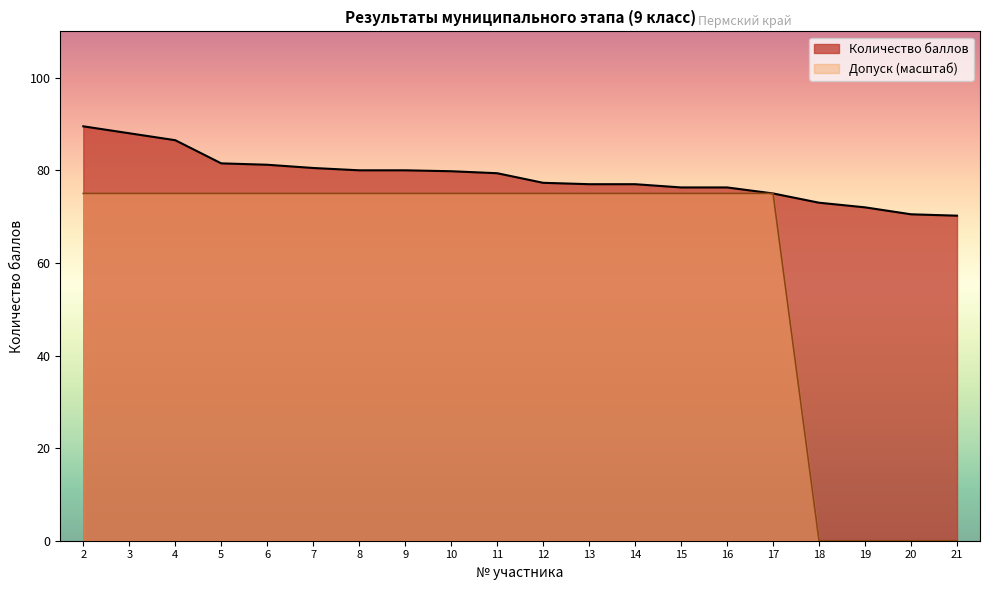

List the series in order of their peak value, highest first.

Количество баллов, Допуск (масштаб)